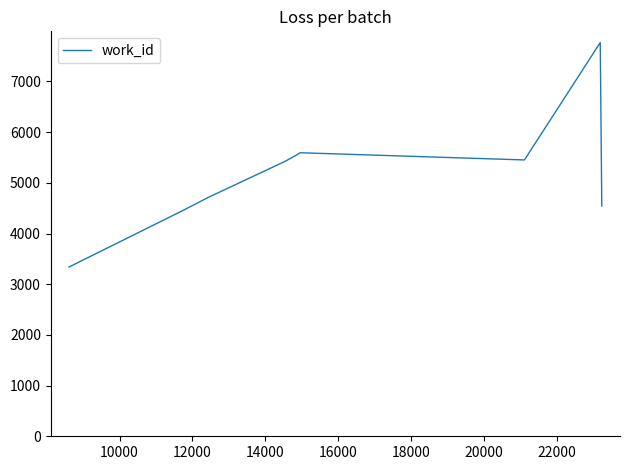

How many lines are shown in the chart?

1